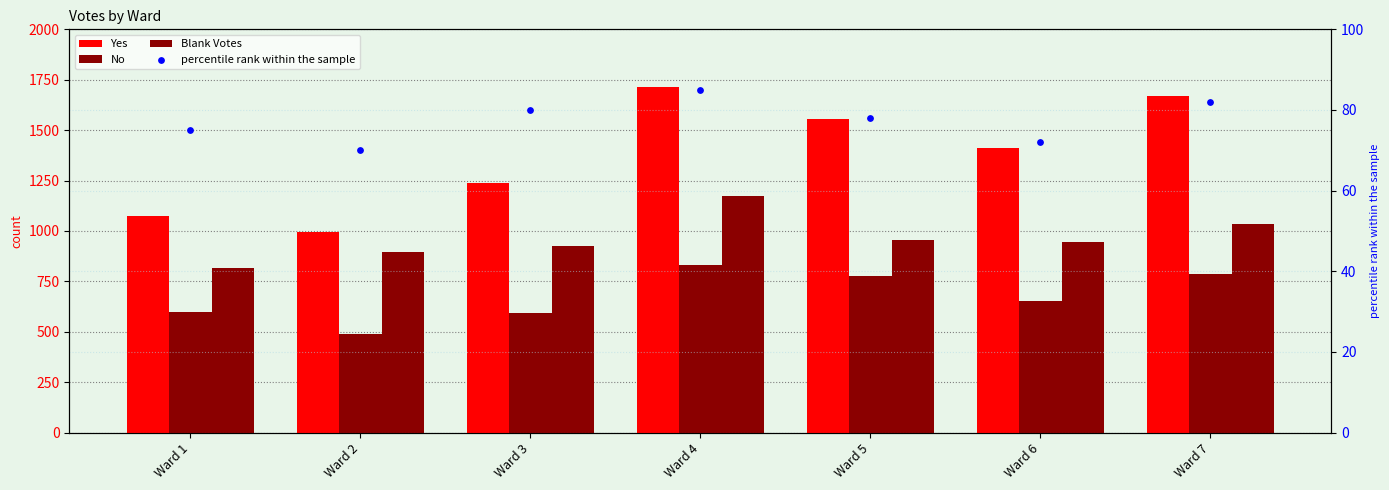

Which series has the widest spread of Y values?

Yes